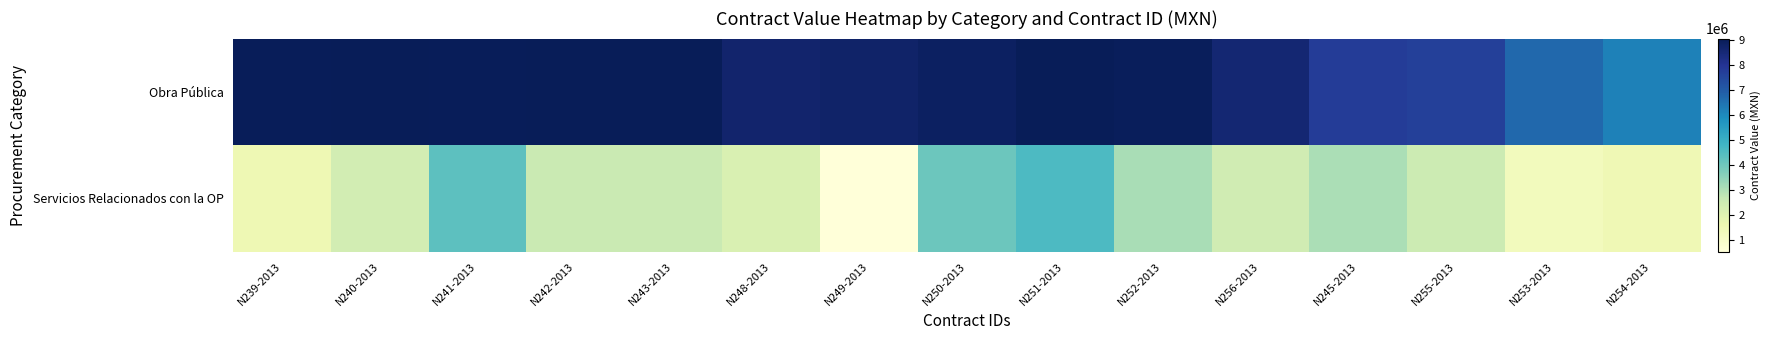

What is the spread (max minus min) of values at N239-2013?

7502776.4